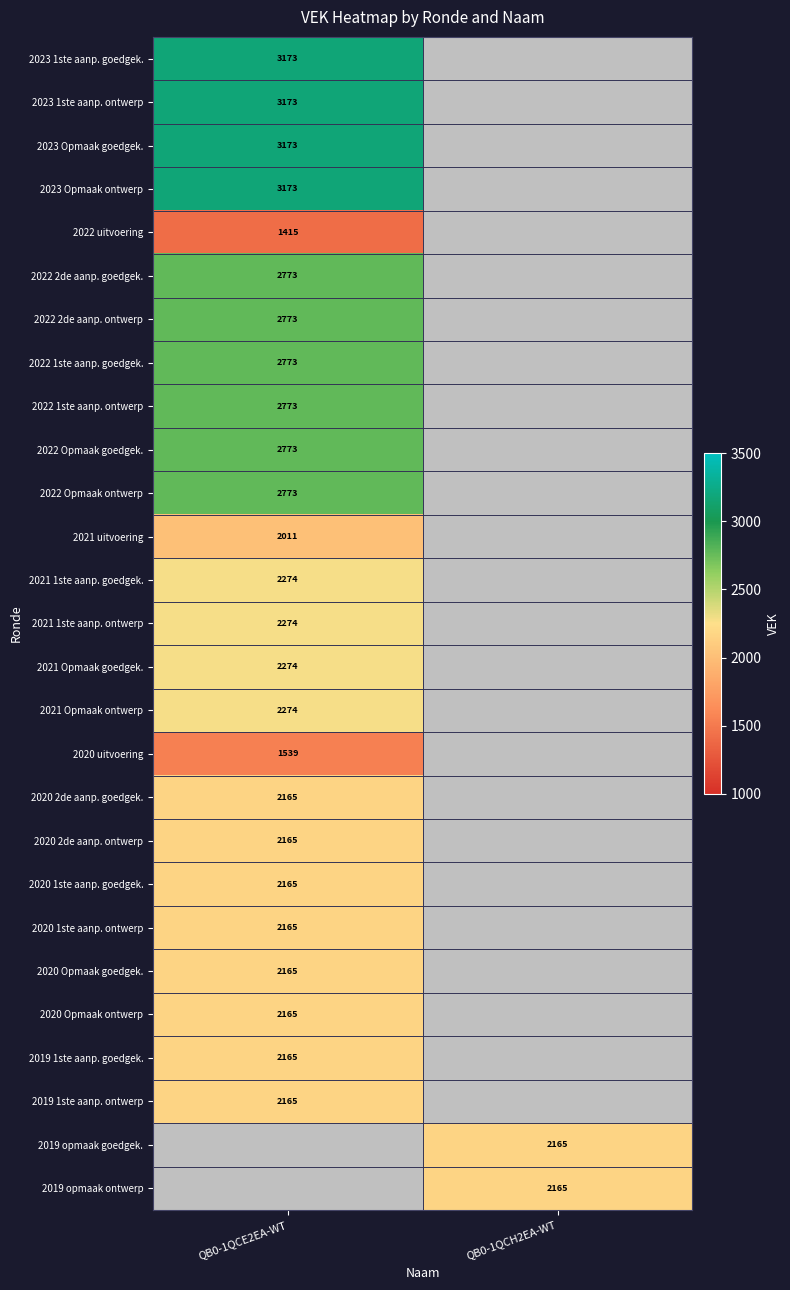

True or false: 2019 1ste aanp. goedgek. has a value of 458 at QB0-1QCE2EA-WT.

False